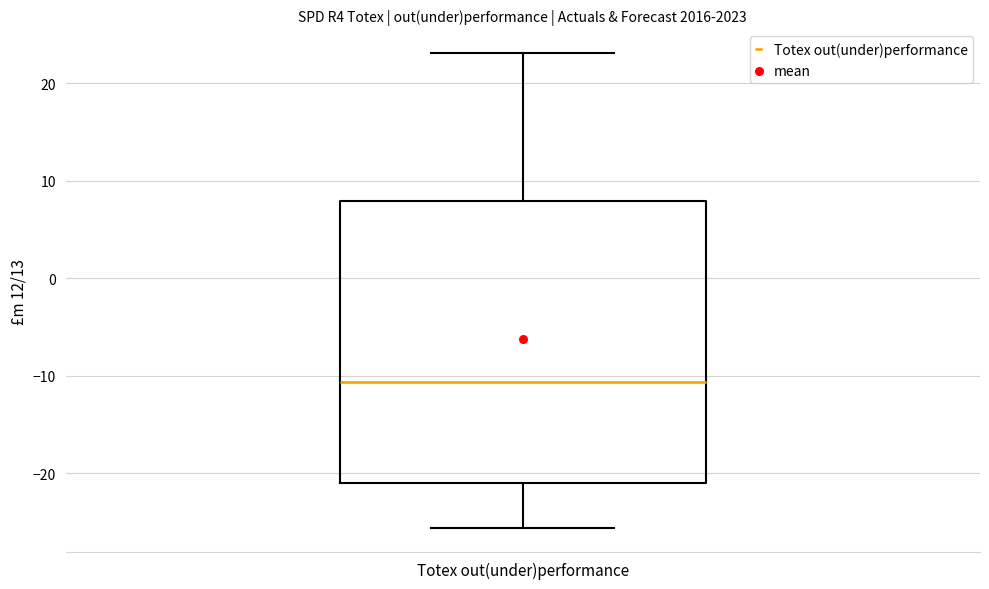

Transcribe this box plot: give where the median line is, the range the box spans, and where the two whiskers end, as read against the y-axis. The values are not printed on the chart, so give them approximately, as read against the axis.

median -11, box -21 to 8, whiskers -26 to 23